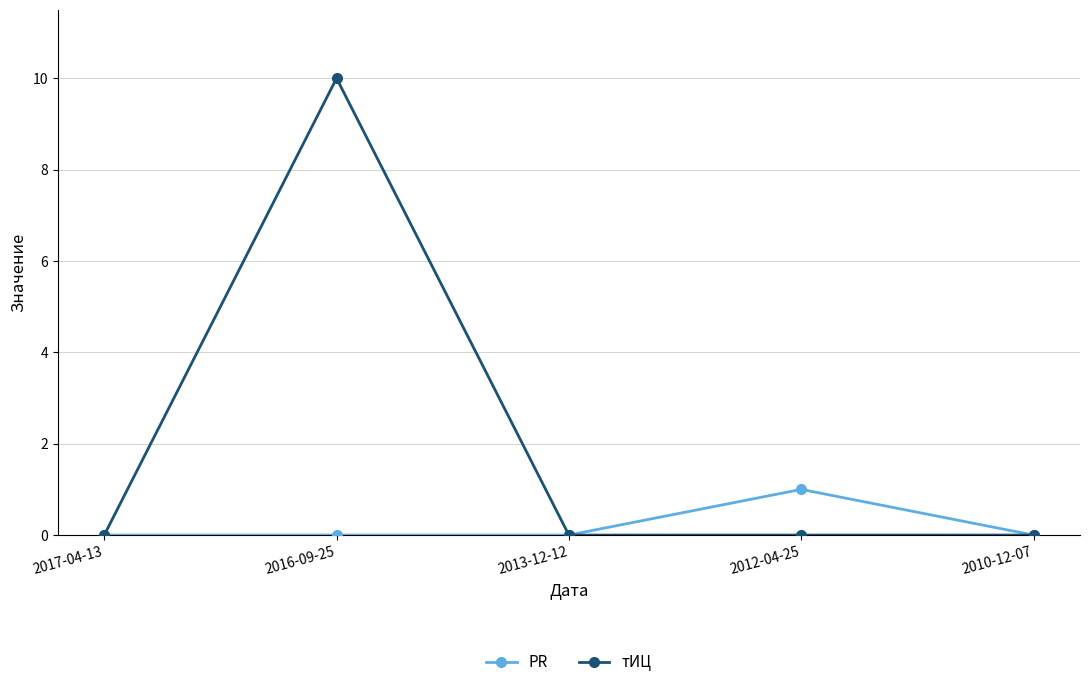

What is the difference between the highest and lowest values at 2012-04-25?

1